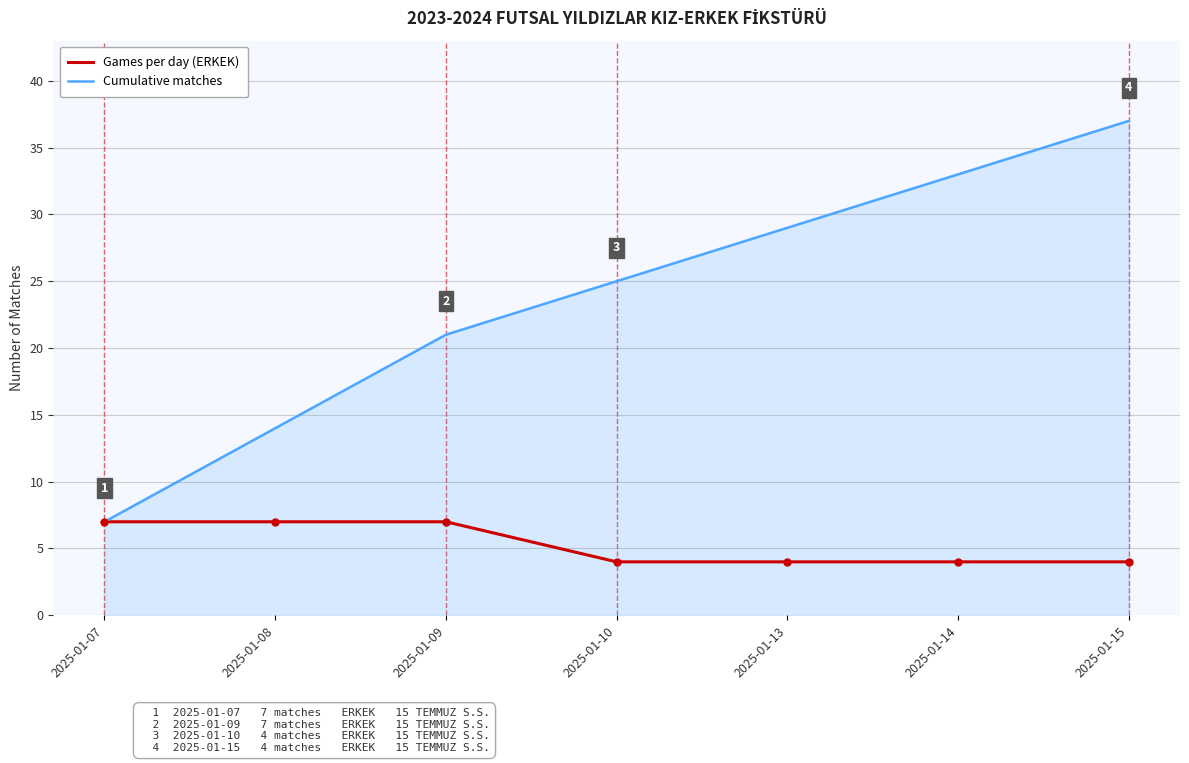

Which category has the highest value in the Cumulative matches series?

2025-01-15